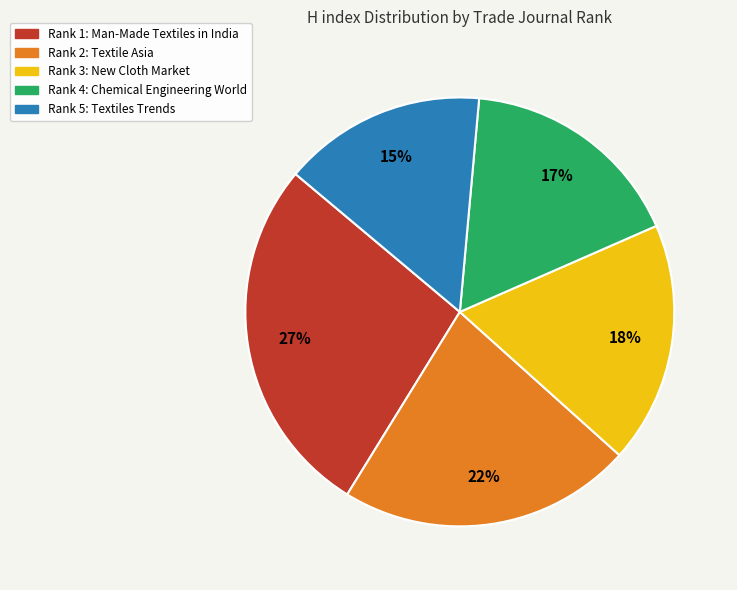

Is it true that Rank 5: Textiles Trends is 2% of the pie?

False